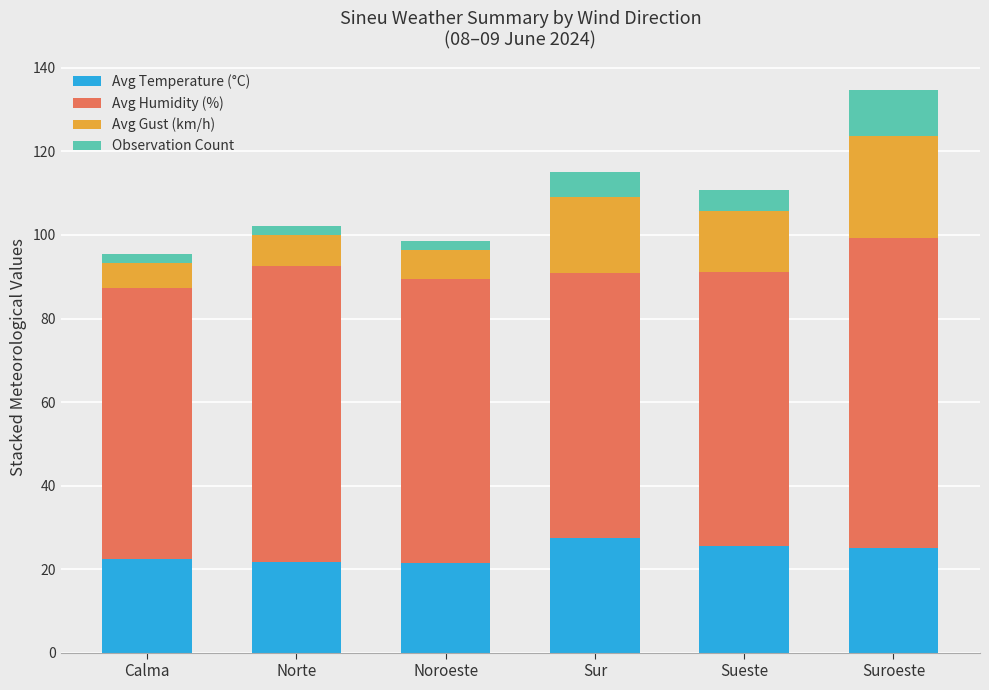

How many bars are there in total?

6